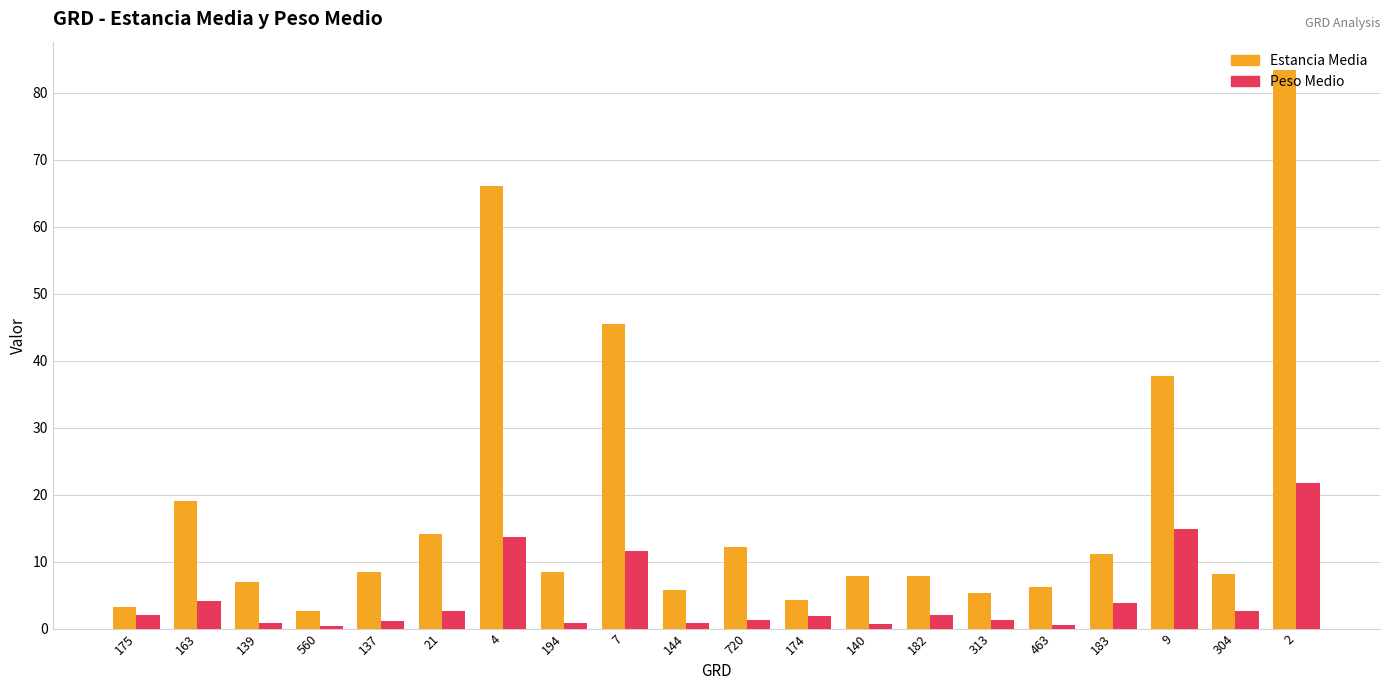

Does the chart contain stacked bars?

No